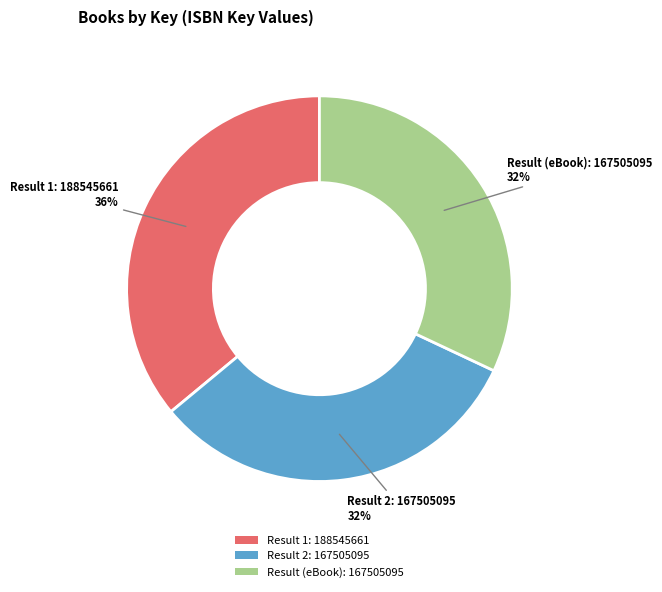

What is the ratio of the value at Result 2: 167505095 to the value at Result (eBook): 167505095?

1.0